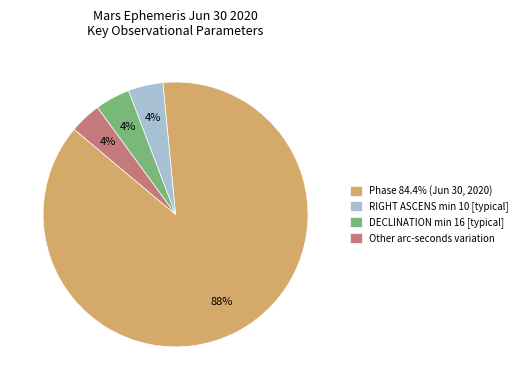

Combined, do DECLINATION min 16 [typical] and Phase 84.4% (Jun 30, 2020) account for over 50%?

Yes